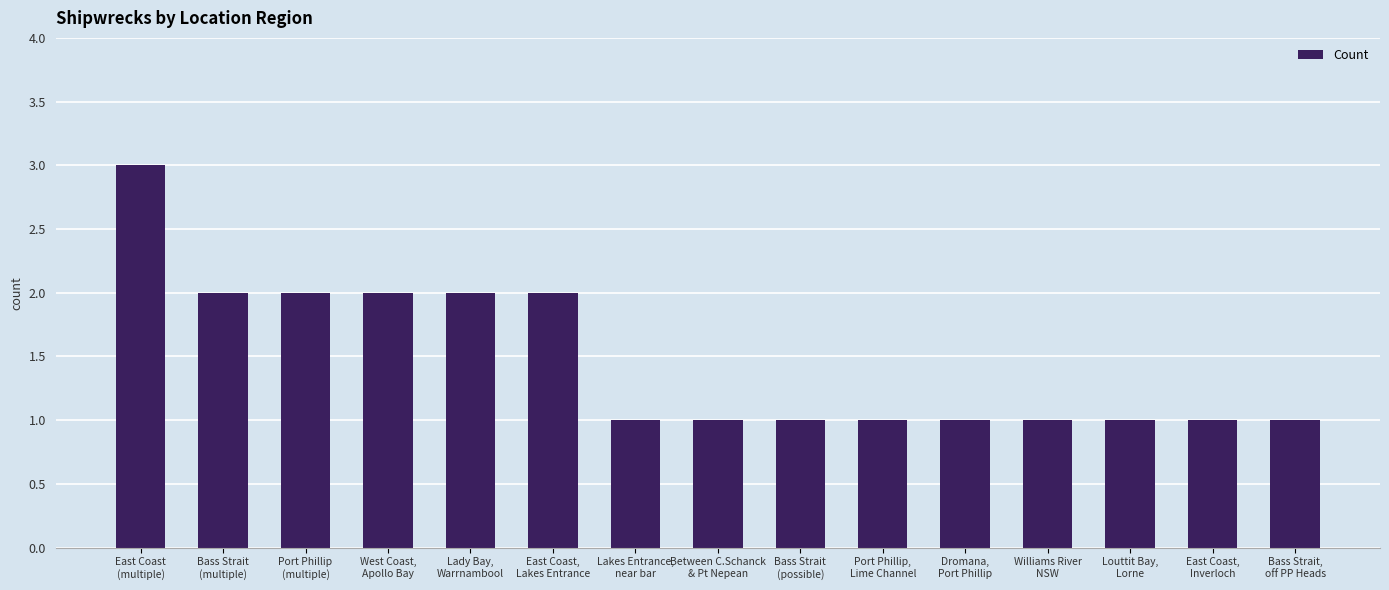

How many distinct data groups are displayed?

1